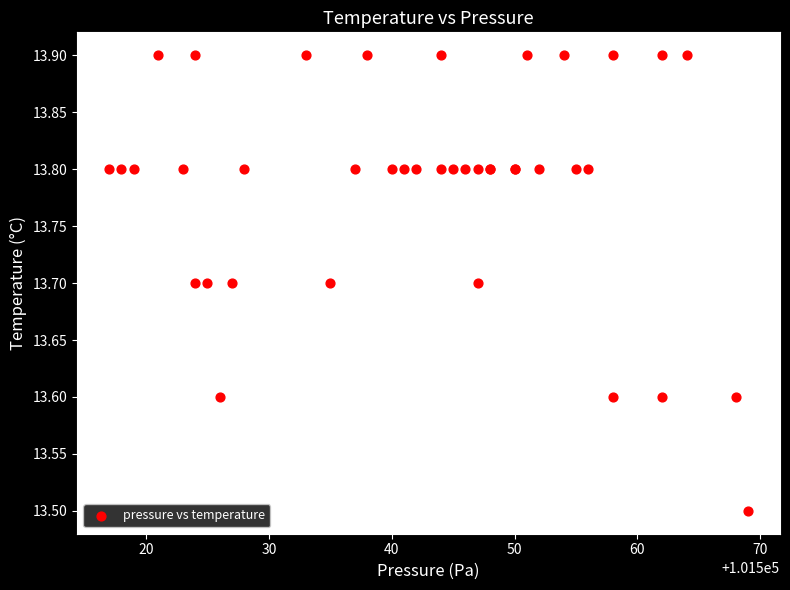

What Y value in the scatter plot is closest to 13?

13.5